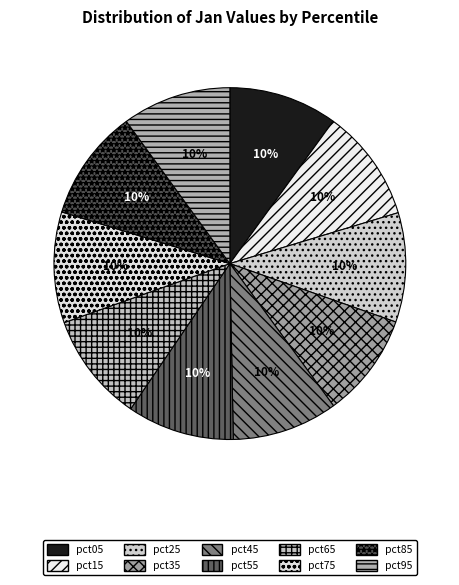

Is it true that pct95 is 10% of the pie?

True